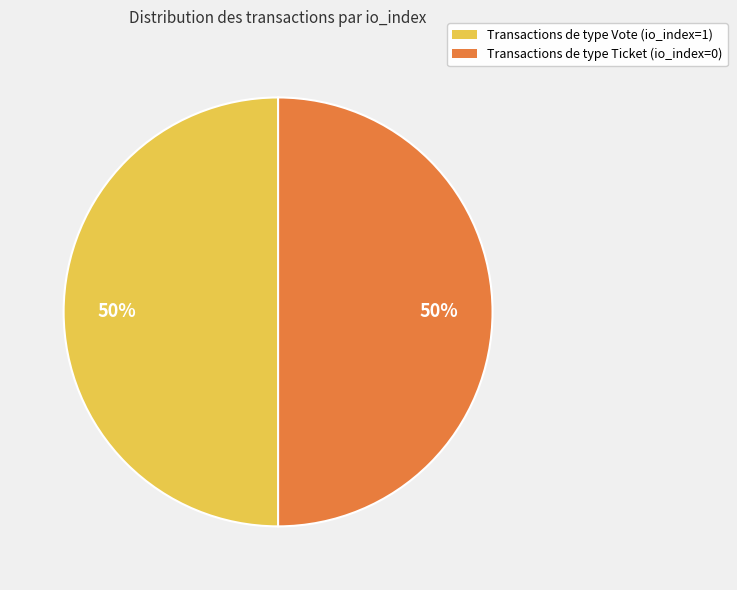

Is it true that Transactions de type Vote (io_index=1) is 50% of the pie?

True